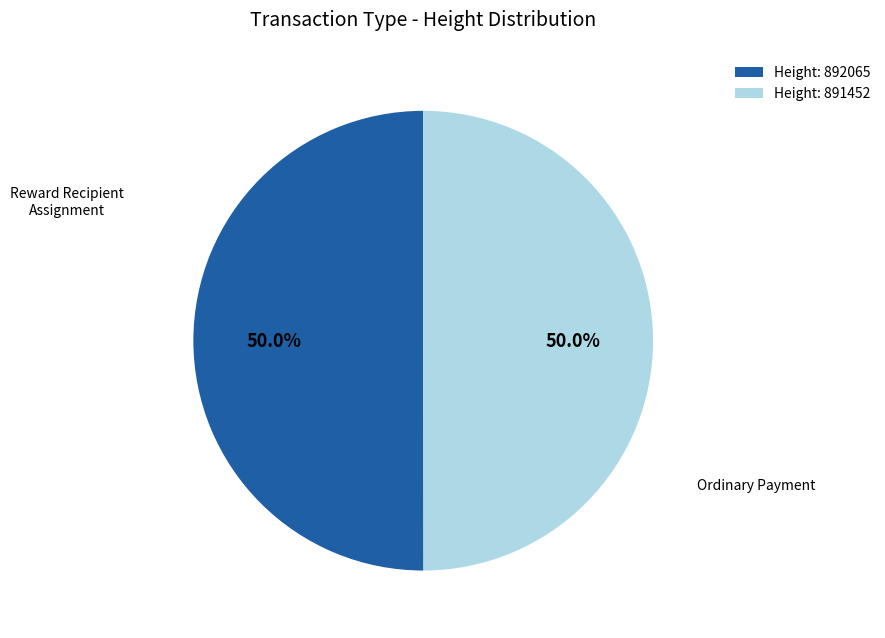

To the nearest percent, what is the average slice percentage?

50%